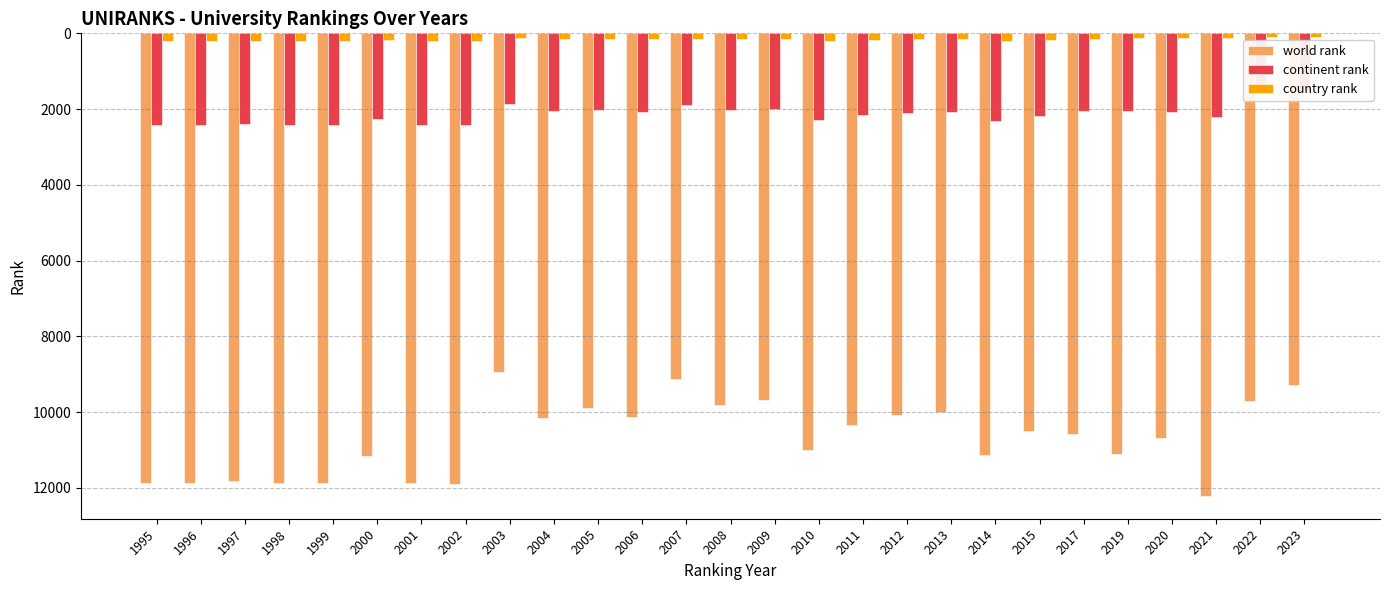

Between 1996 and 2009, which is larger?

1996